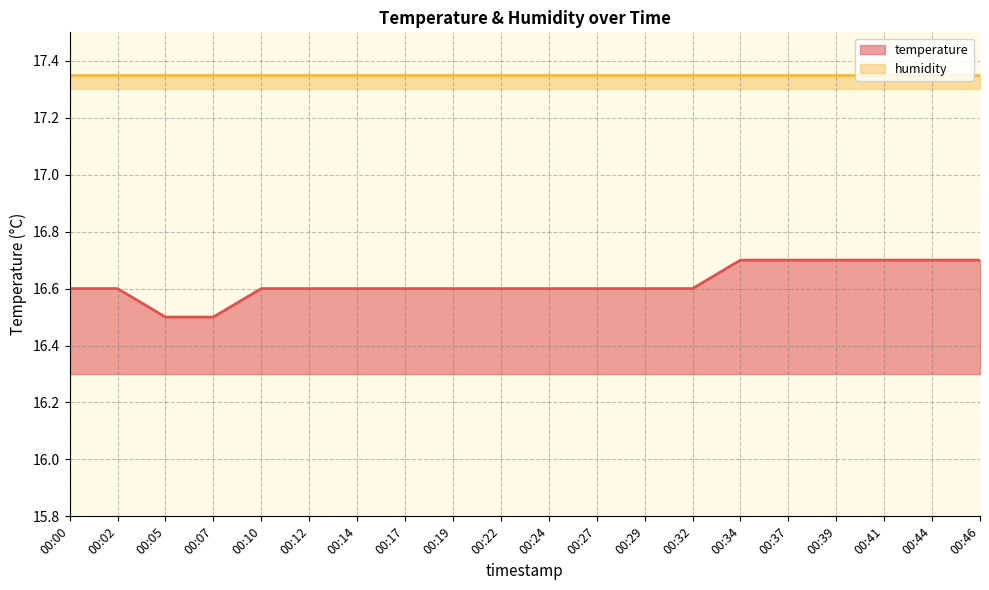

Which has a higher value, 00:12 or 00:34?

00:34